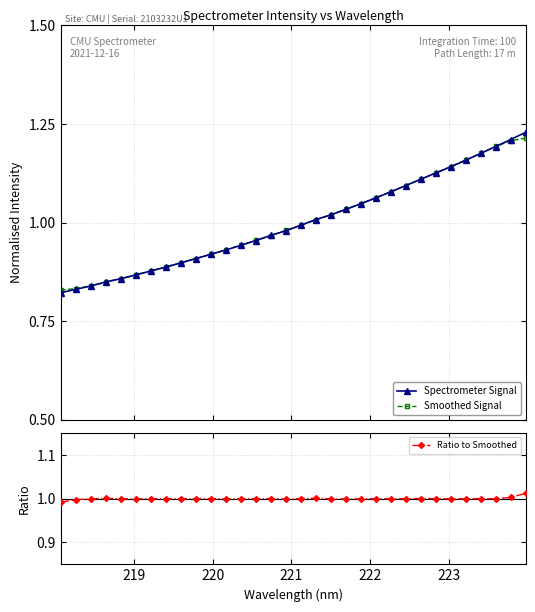

True or false: Spectrometer Signal has more than 2 interior local peaks.

False